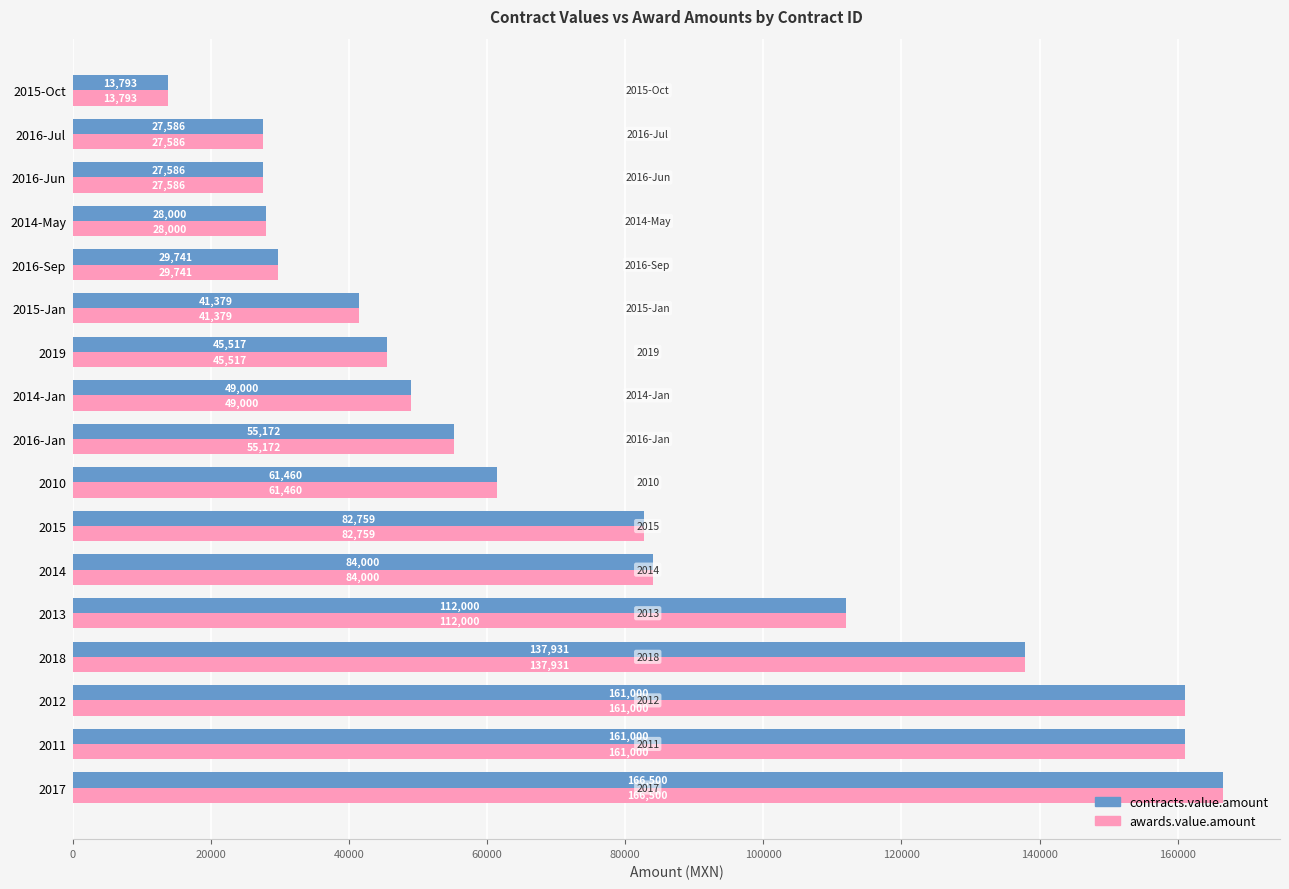

What is the sum of all contracts.value.amount values?

1284425.5